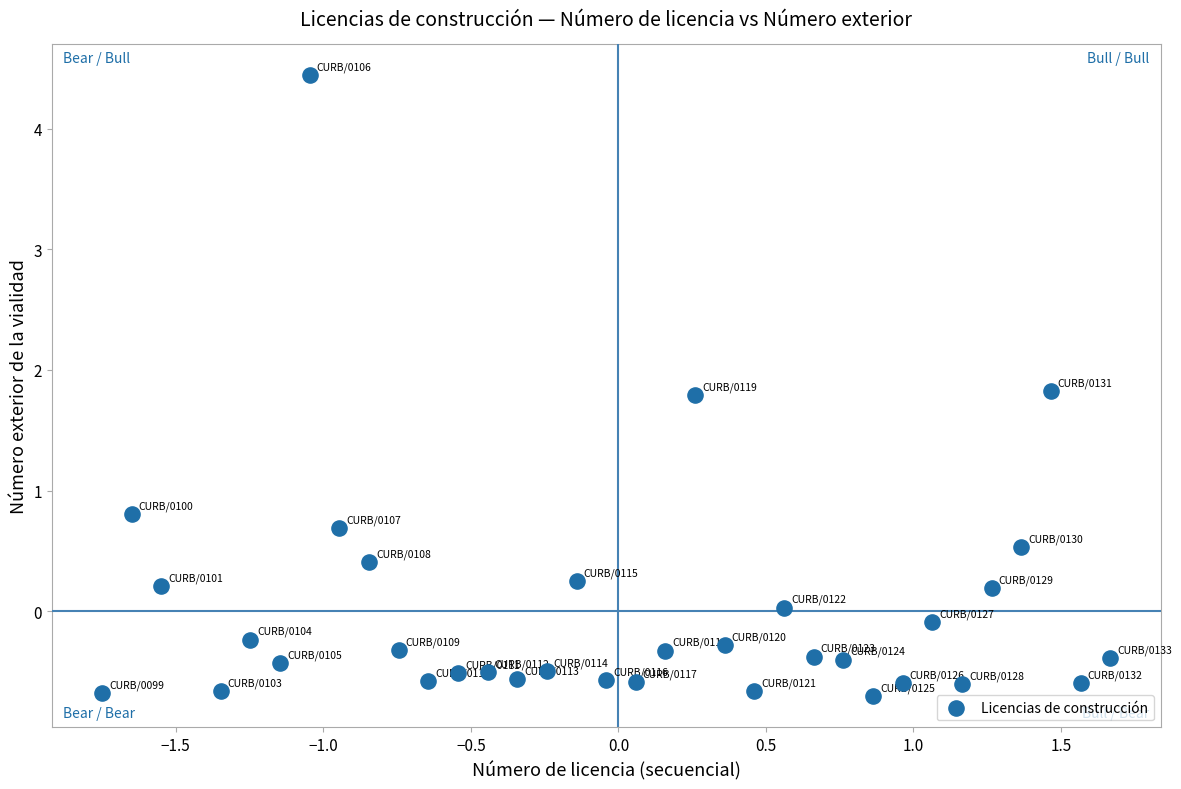

What Y value in the scatter plot is closest to 1?

0.8